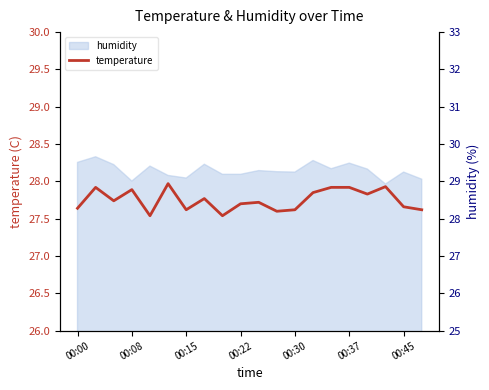

True or false: humidity has a value of 29.2 at 00:22.

True